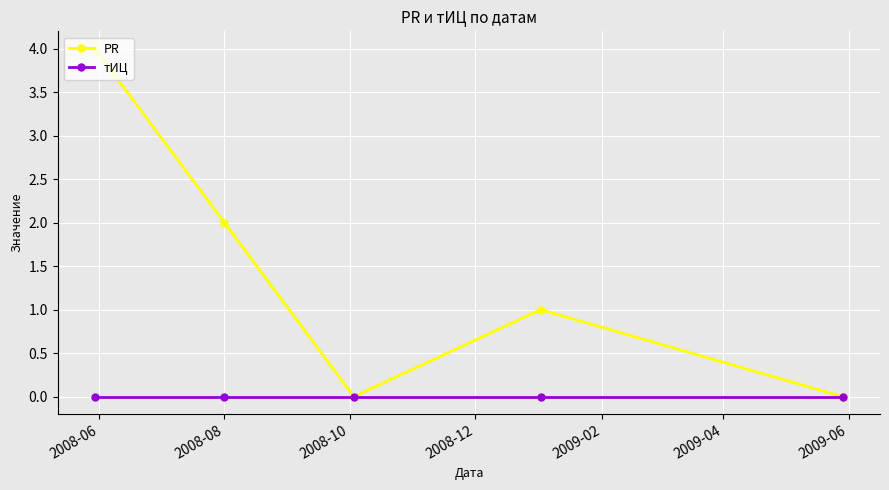

How many interior local peaks does the PR series have?

1